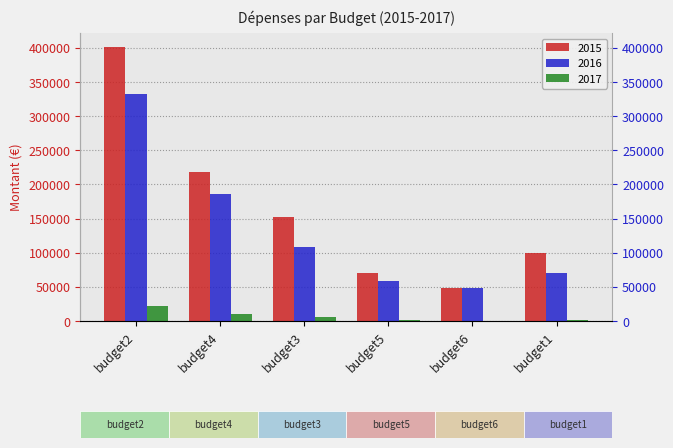

Rank the series by their maximum value, from lowest to highest.

2017, 2016, 2015